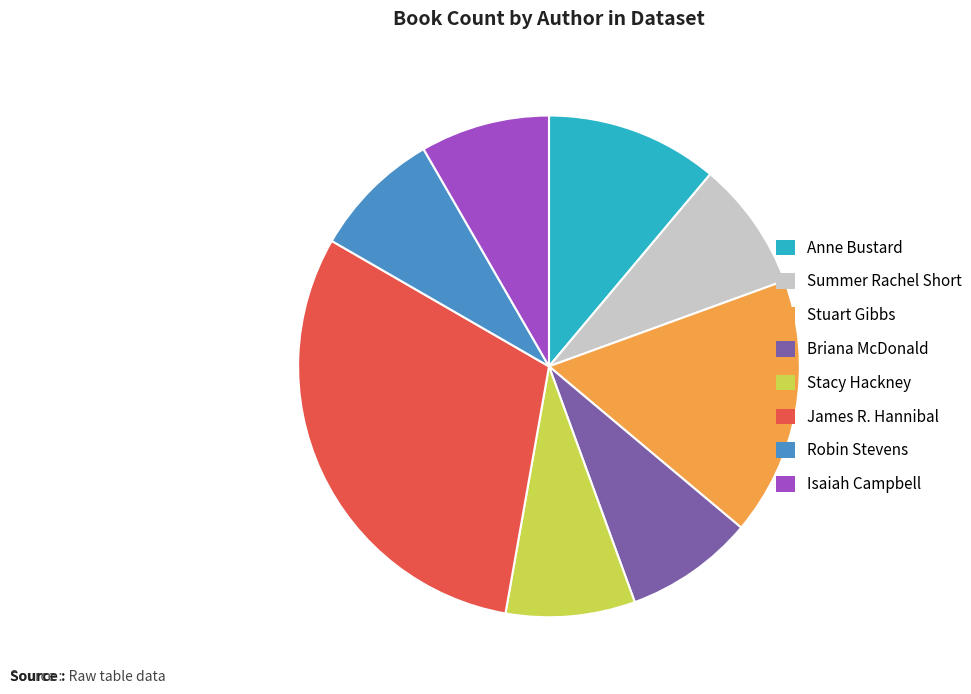

True or false: Isaiah Campbell accounts for 15% of the total.

False